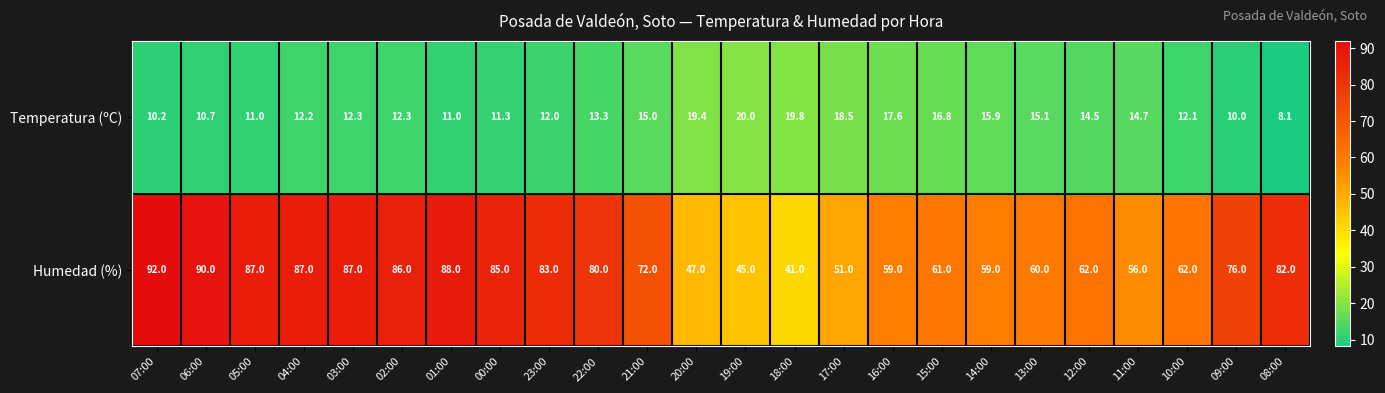

Which series has the widest spread of values?

Humedad (%)